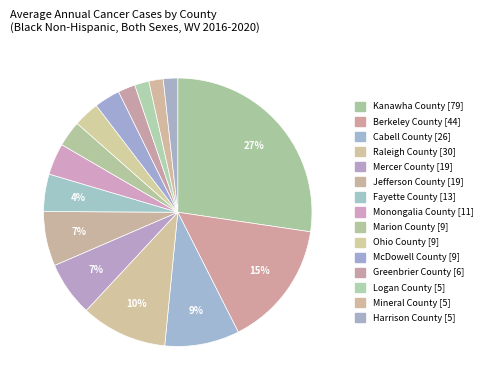

Which slice is the largest?

Kanawha County